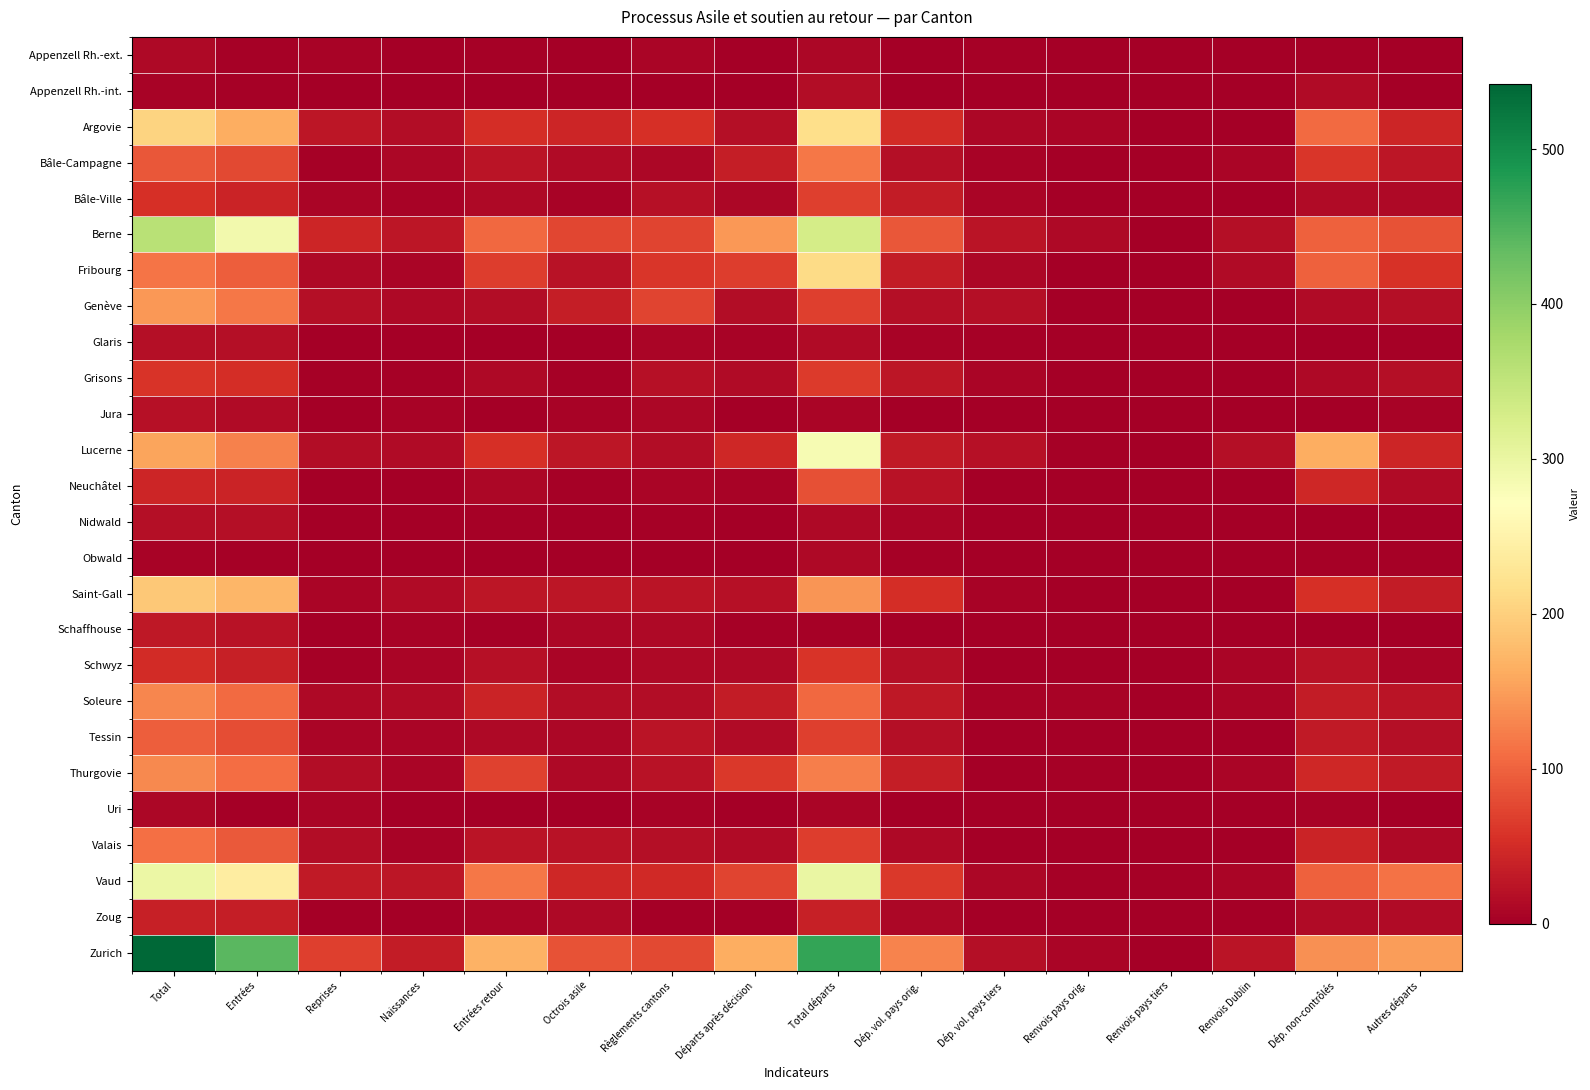

What is the spread (max minus min) of values at Renvois pays tiers?

4